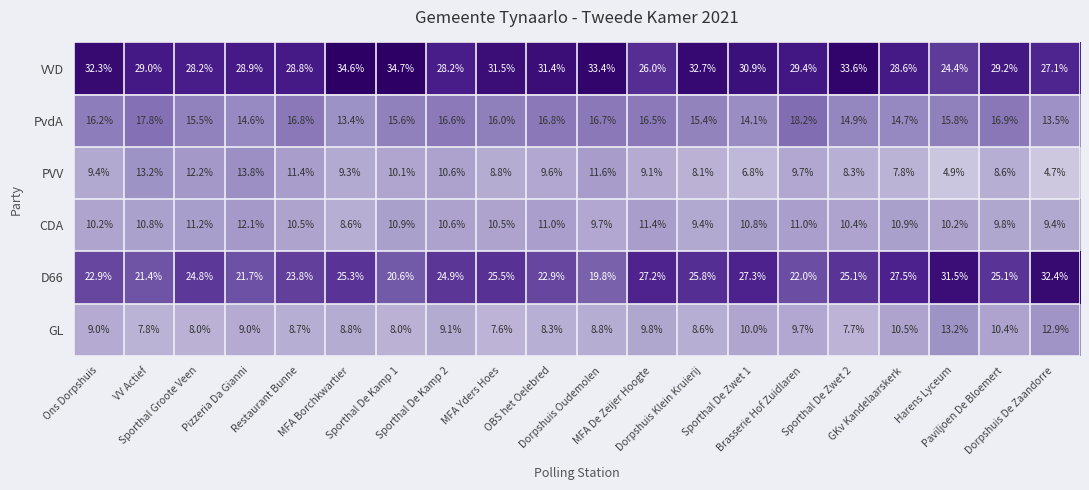

At which category is the sum across all series the highest?

Pizzeria Da Gianni